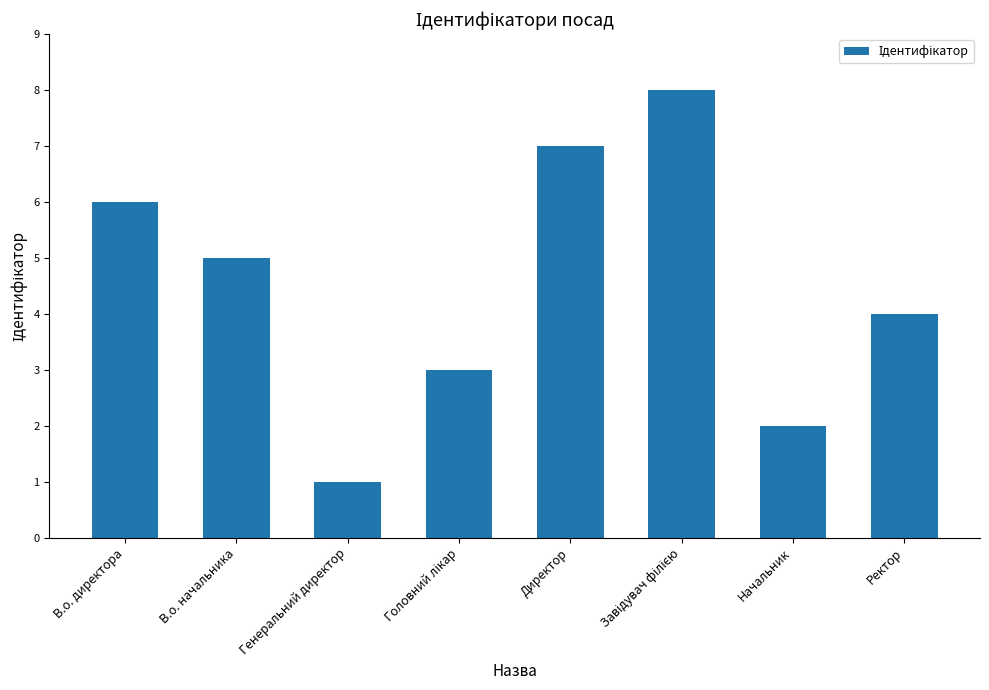

What is the label of the 2nd bar from the left?

В.о. начальника